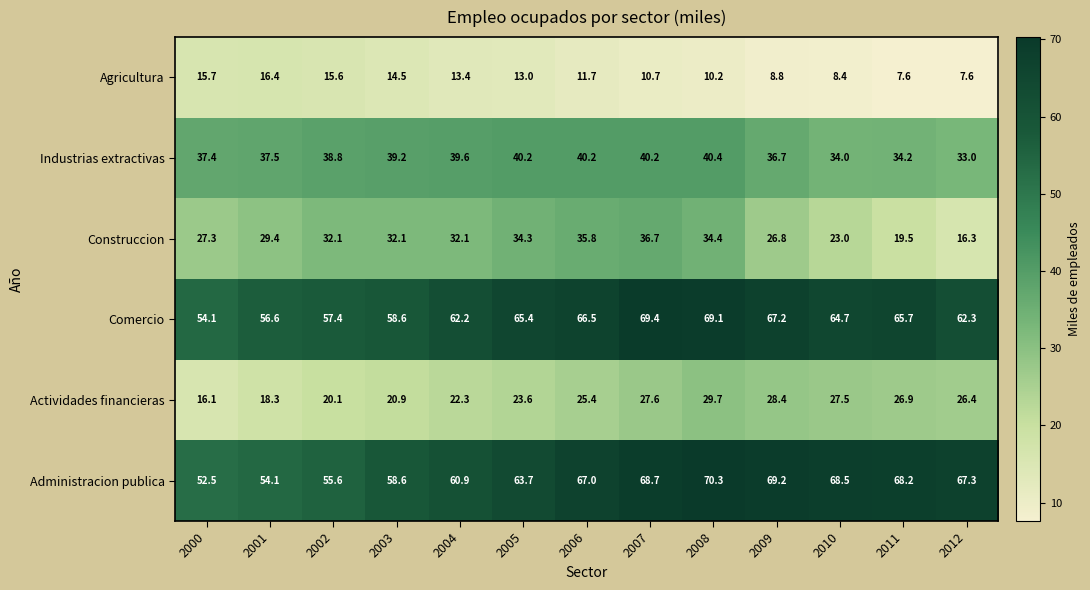

What is the sum of all Comercio values?

819.2